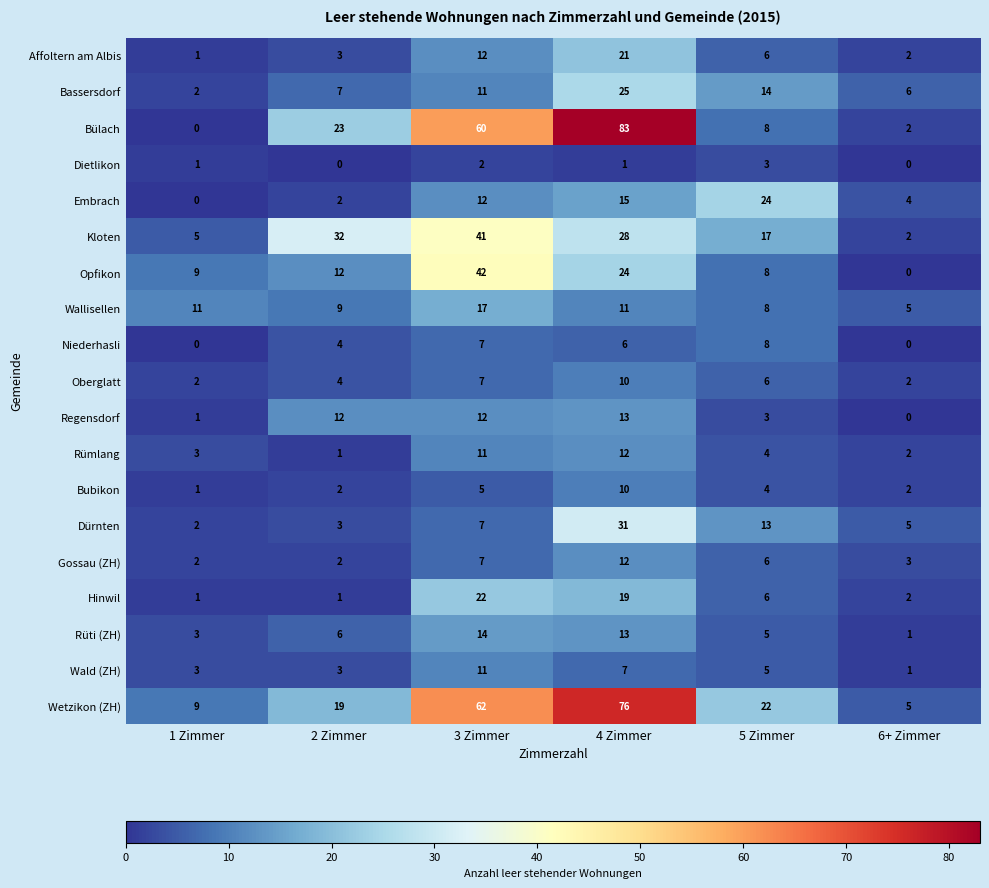

Which series has the largest range (max minus min)?

Bülach